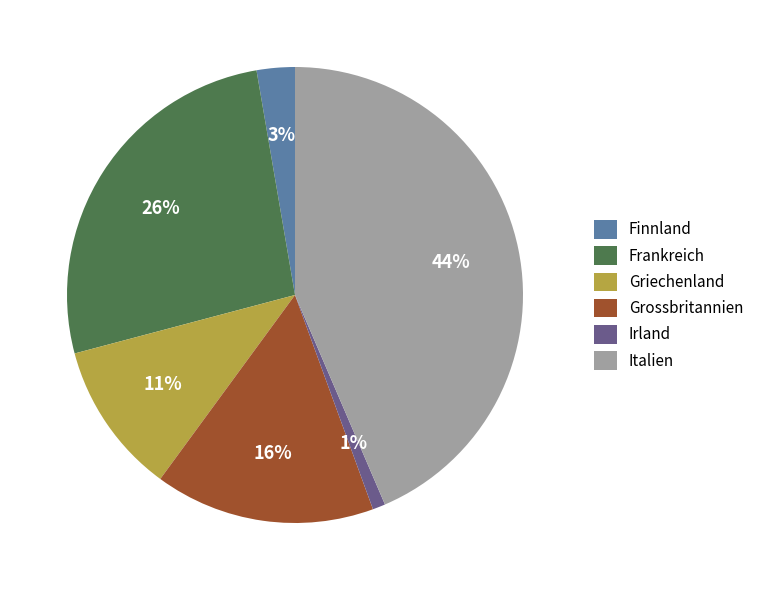

The Italien slice represents 44% of the pie. True or false?

True